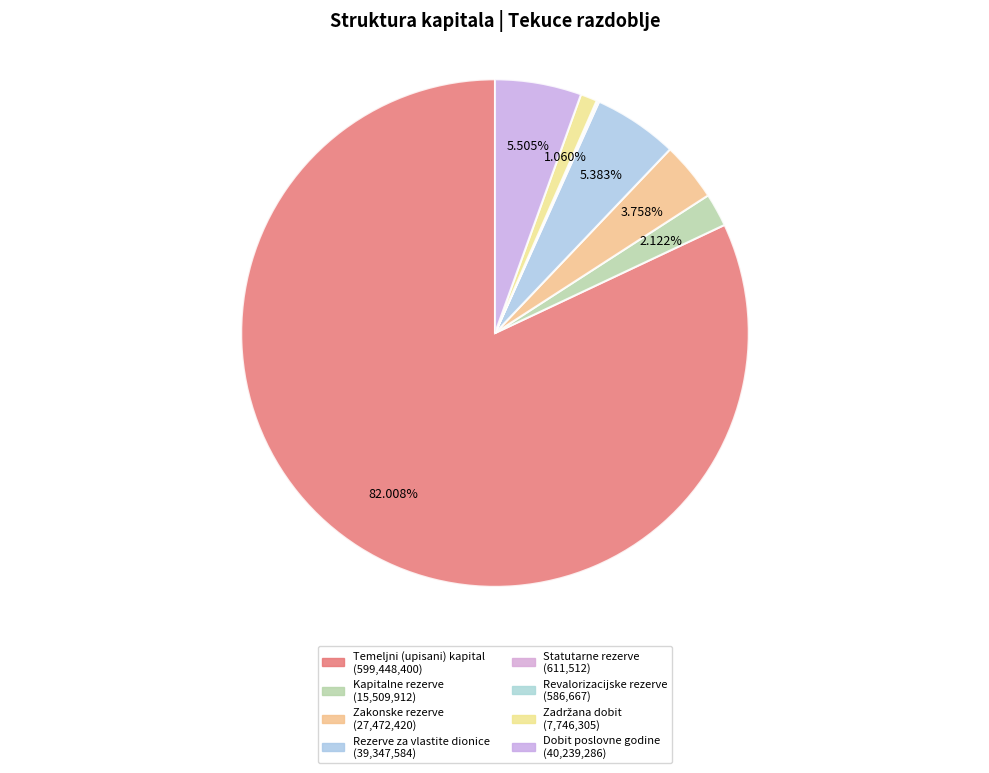

How many segments does this pie chart have?

8